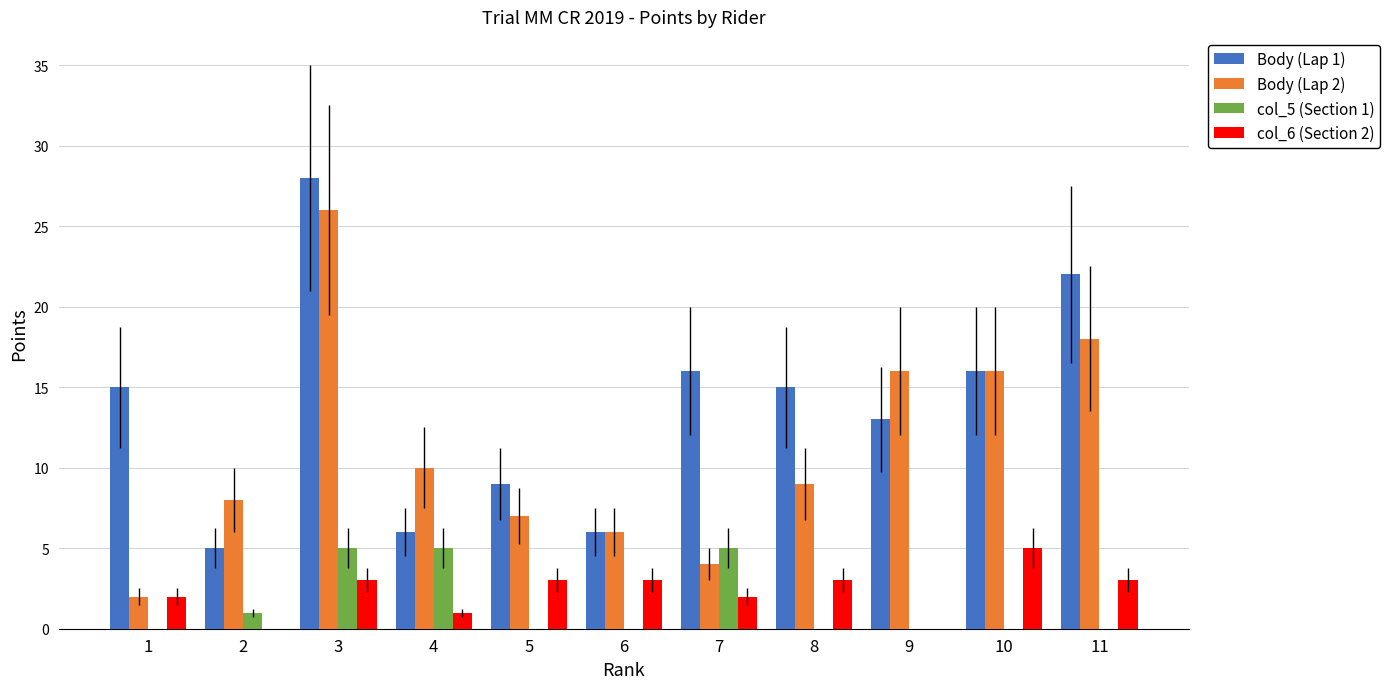

The value of Body (Lap 1) at 3 is 28. True or false?

True